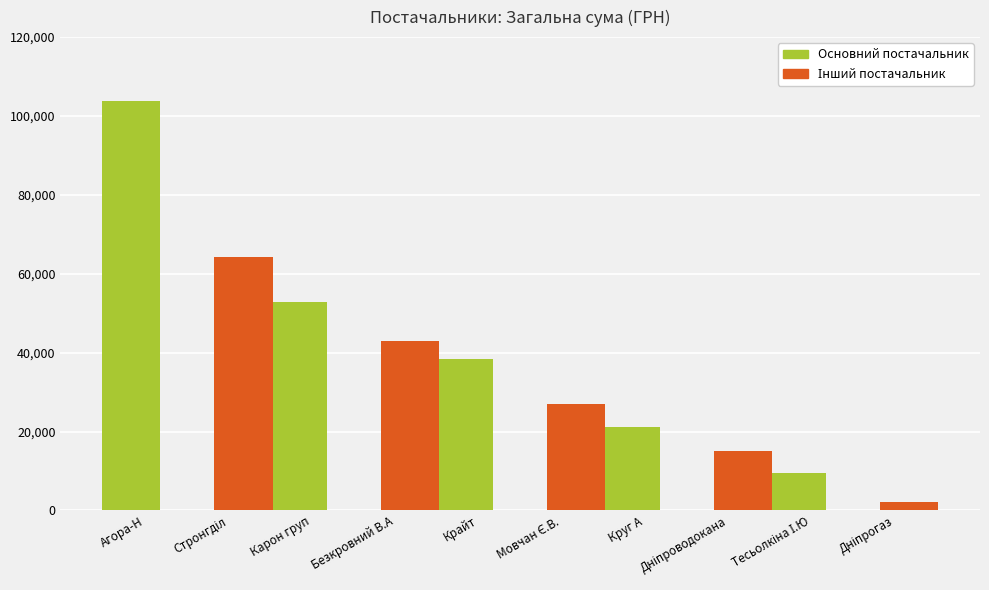

Between Крайт and Круг А, which series saw the biggest shift?

Основний постачальник